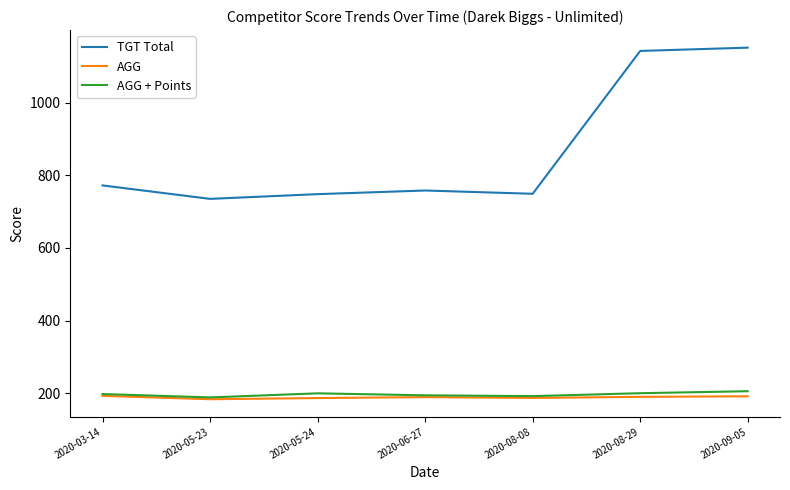

What is the sum of all AGG + Points values?

1379.7